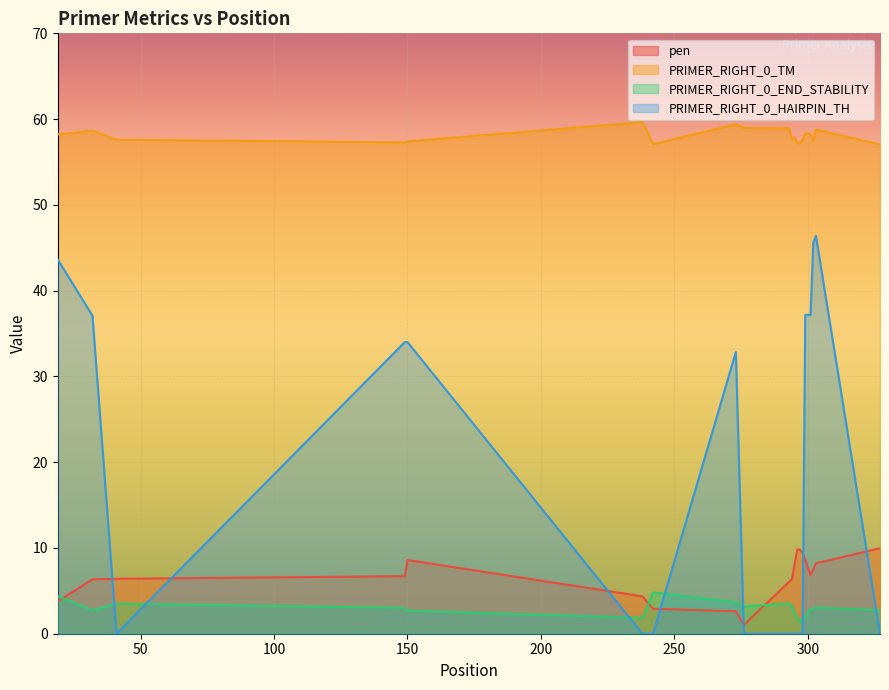

Reading left to right, what are all the values shown in this chart?

pen: 19=3.8	32=6.3	41=6.4	149=6.7	150=8.6	238=4.4	242=2.9	273=2.6	276=1.0	293=6.1	294=6.3	295=8.1	296=9.8	297=9.8	298=9.4	299=8.6	301=6.8	302=7.5	303=8.2	327=10.0
PRIMER_RIGHT_0_TM: 19=58.2	32=58.7	41=57.6	149=57.3	150=57.4	238=59.6	242=57.1	273=59.4	276=59.0	293=58.9	294=57.7	295=57.9	296=57.2	297=57.2	298=57.5	299=58.4	301=58.2	302=57.5	303=58.8	327=57.0
PRIMER_RIGHT_0_END_STABILITY: 19=4.3	32=2.7	41=3.5	149=3.0	150=2.7	238=1.9	242=4.8	273=3.7	276=3.2	293=3.5	294=3.3	295=2.4	296=1.8	297=1.4	298=1.7	299=2.0	301=2.9	302=2.9	303=3.1	327=2.7
PRIMER_RIGHT_0_HAIRPIN_TH: 19=43.6	32=37.1	41=0.0	149=34.0	150=34.0	238=0.0	242=0.0	273=32.8	276=0.0	293=0.0	294=0.0	295=0.0	296=0.0	297=0.0	298=0.0	299=37.2	301=37.2	302=45.6	303=46.4	327=0.0